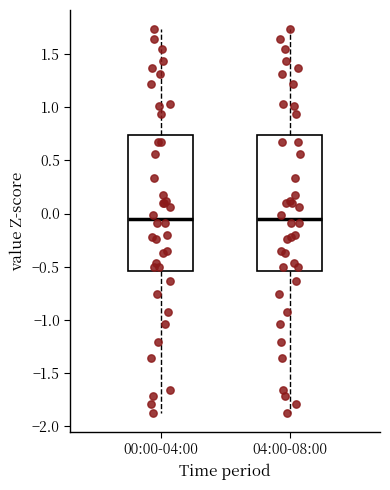

Reading left to right, read every box against the y-axis: the position of its median line, the range the box covers, and the ends of its whiskers. The values are not printed on the chart, so give them approximately, as read against the axis.

00:00-04:00: median -0.05, box -0.55 to 0.75, whiskers -1.85 to 1.75
04:00-08:00: median -0.05, box -0.55 to 0.75, whiskers -1.85 to 1.75